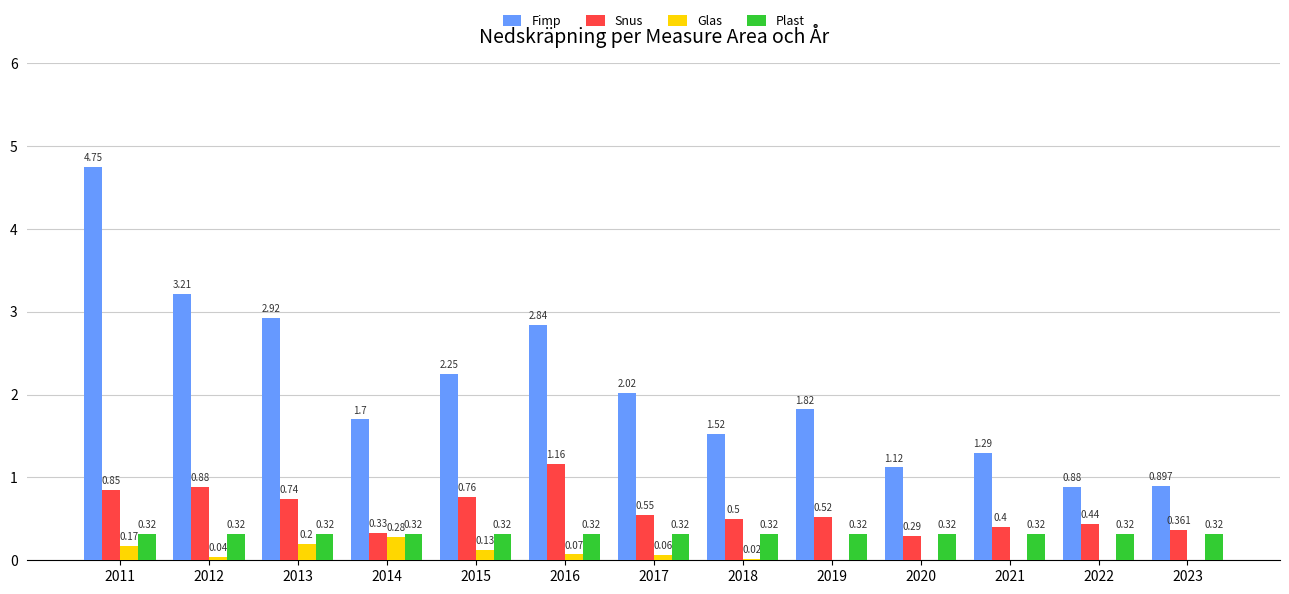

Count the number of categories in the chart.

13